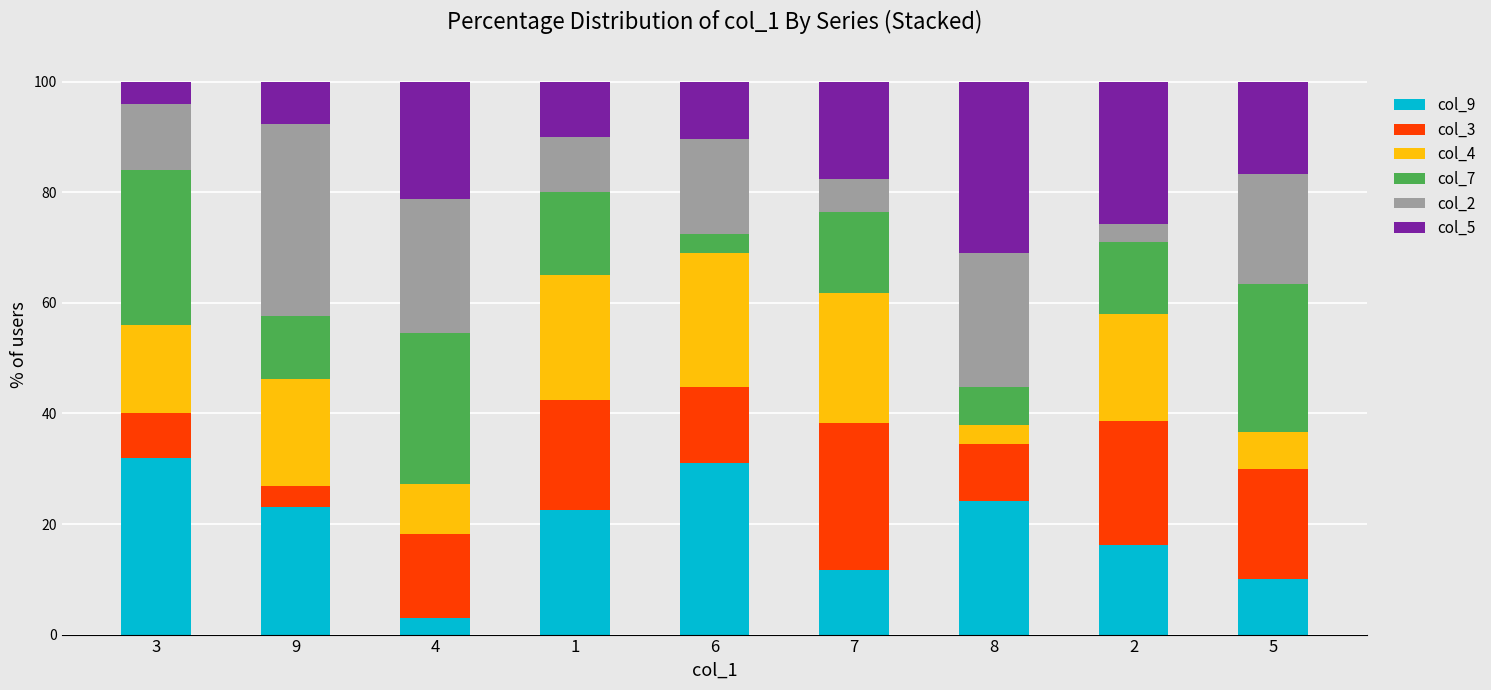

How many bars are there in total?

9